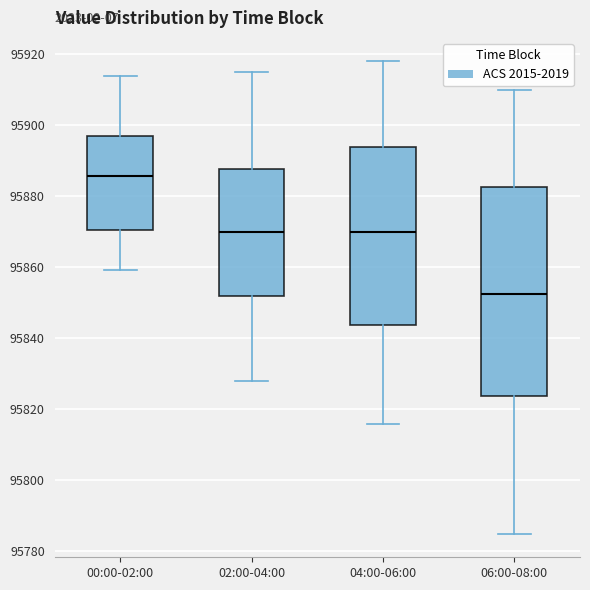

Reading left to right, transcribe this box plot: for each box, give where its median line is, the range the box spans, and where its two whiskers end, as read against the y-axis. The values are not printed on the chart, so give them approximately, as read against the axis.

00:00-02:00: median 95886, box 95870 to 95896, whiskers 95860 to 95914
02:00-04:00: median 95870, box 95852 to 95888, whiskers 95828 to 95916
04:00-06:00: median 95870, box 95844 to 95894, whiskers 95816 to 95918
06:00-08:00: median 95852, box 95824 to 95882, whiskers 95786 to 95910